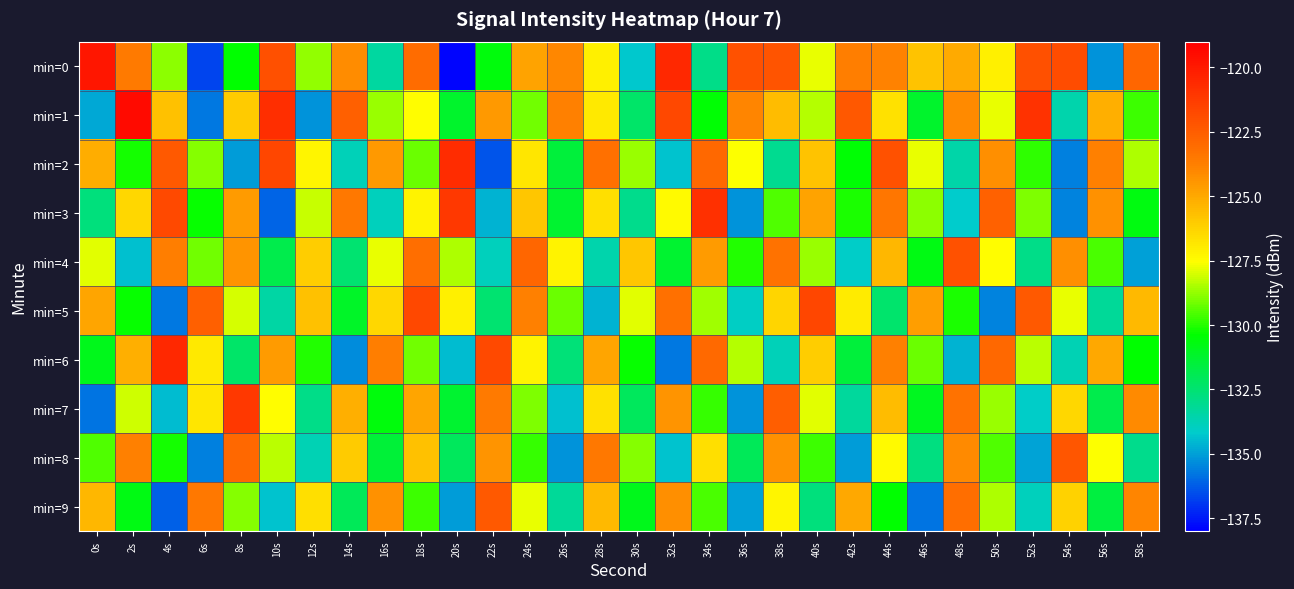

How many categories are shown in the chart?

30